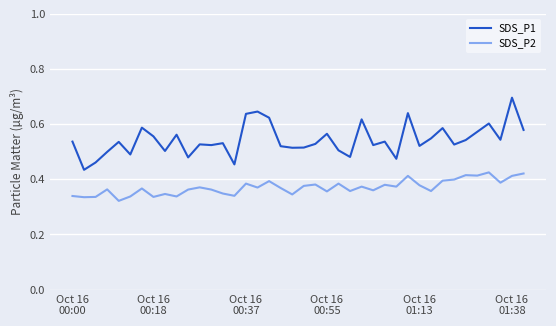

What is the maximum value shown in the chart?

0.7